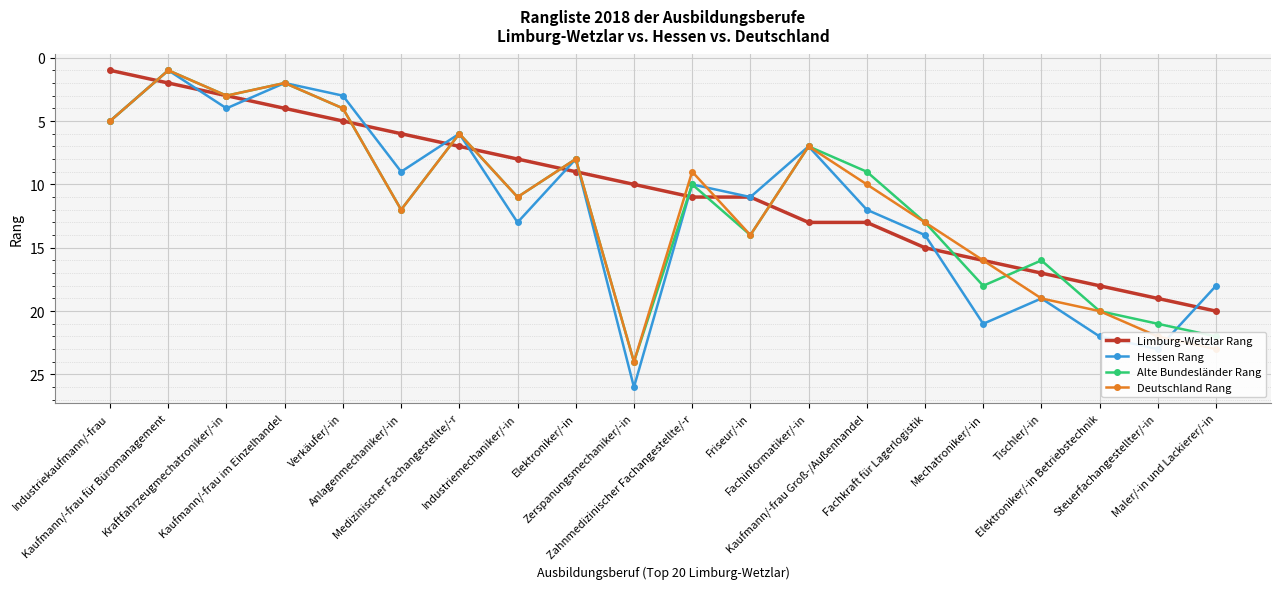

The value of Alte Bundesländer Rang at Maler/-in und Lackierer/-in is 22. True or false?

True